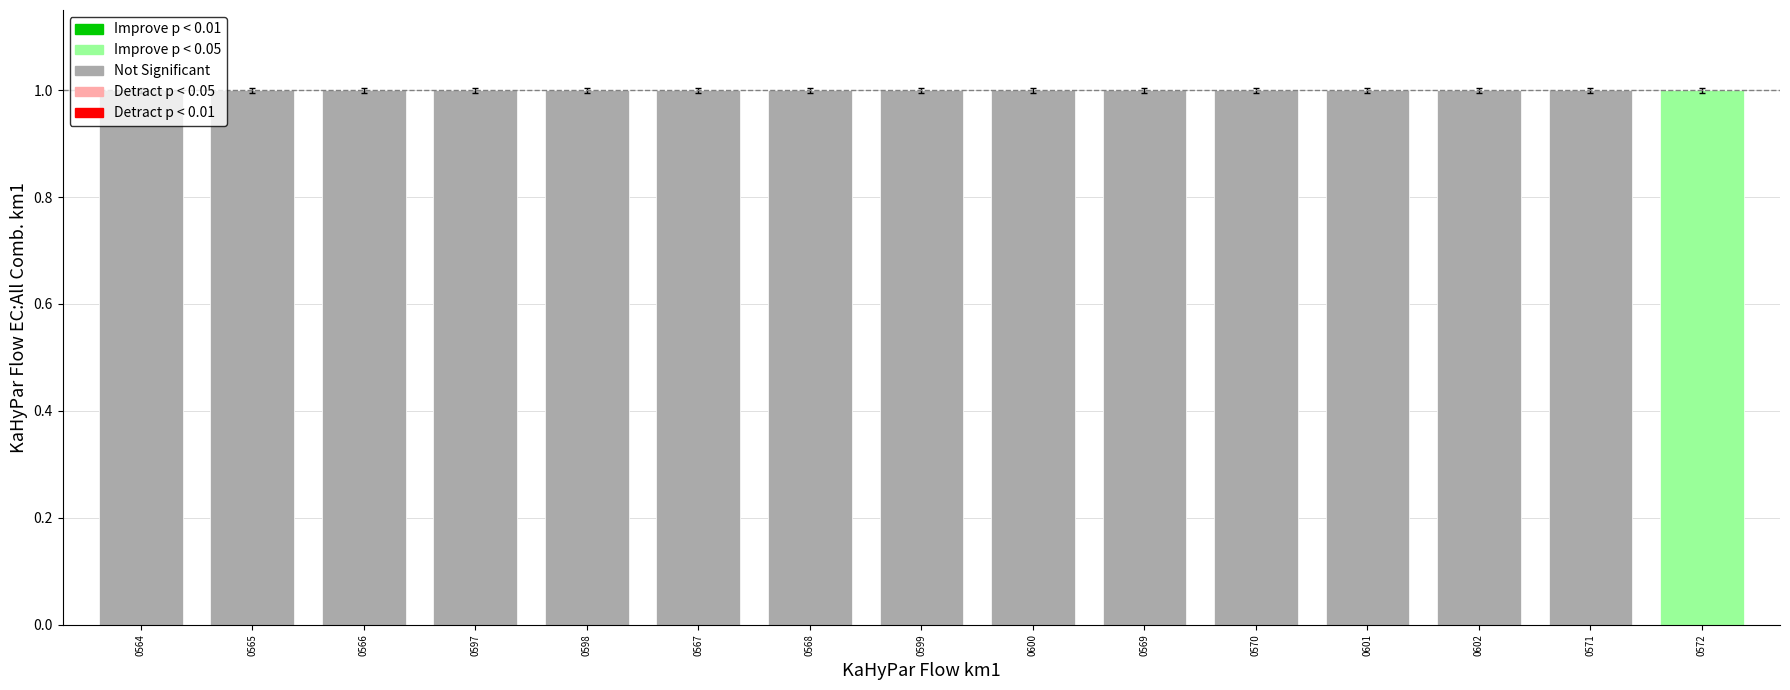

Is it true that the value at 0565 is 1.0?

True